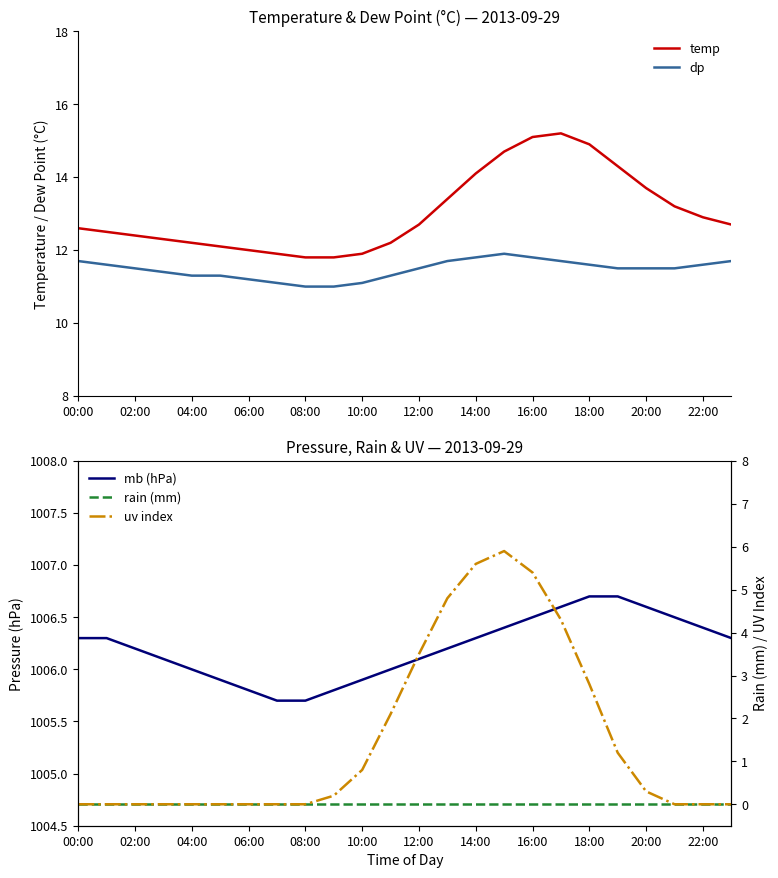

What is the total value across all series at 00:00?

1030.6